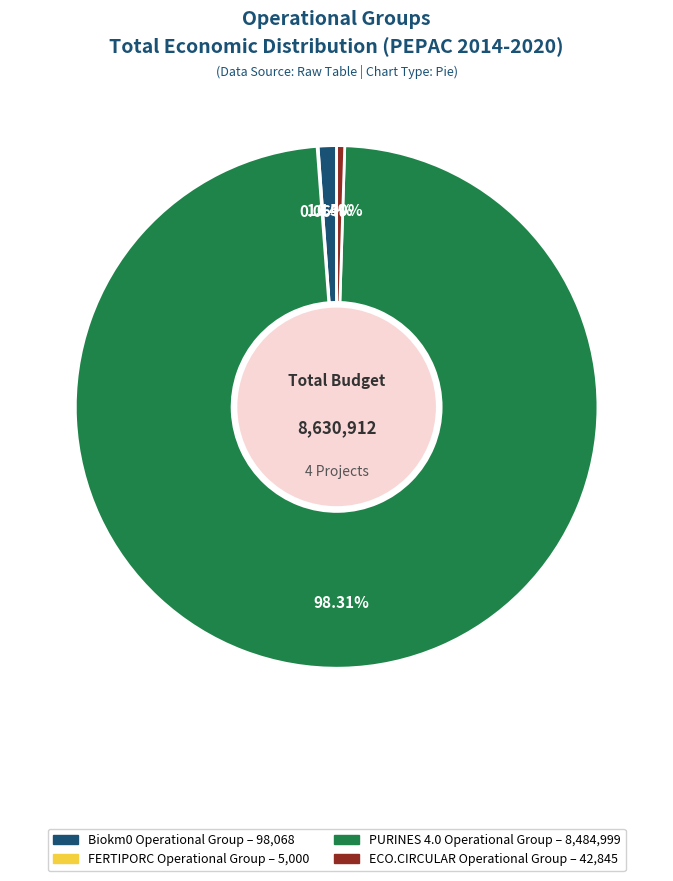

Is PURINES 4.0 Operational Group the majority of the pie?

Yes